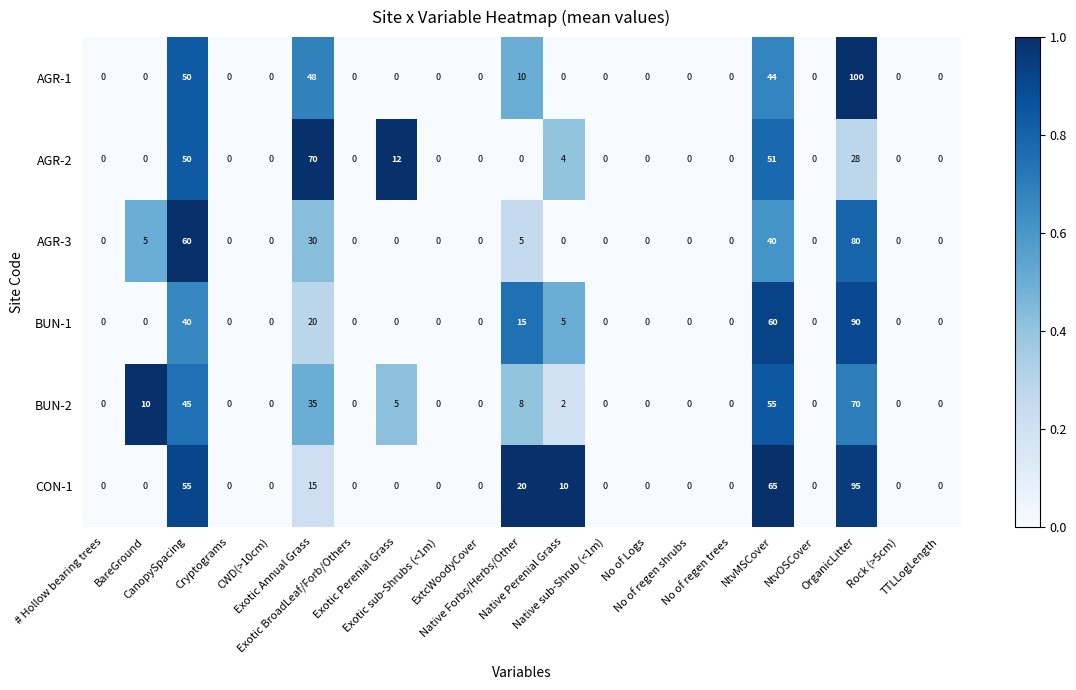

How many positive values does the CON-1 series have?

6